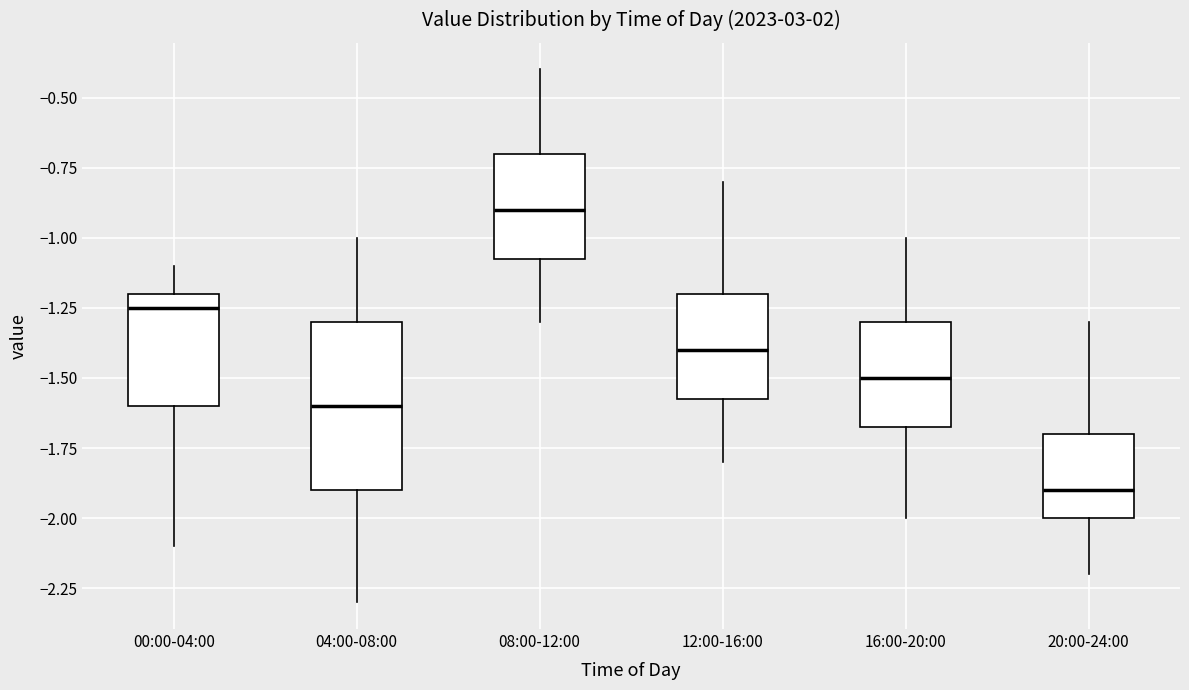

Where is the lower edge of the box for 20:00-24:00 on the y-axis? The values are not printed on the chart, so give them approximately, as read against the axis.

-2.00